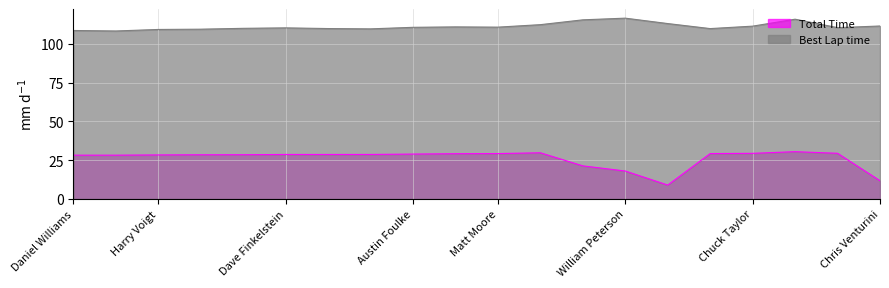

Where is Best Lap time nearest to the value 112?

Mark Lessner